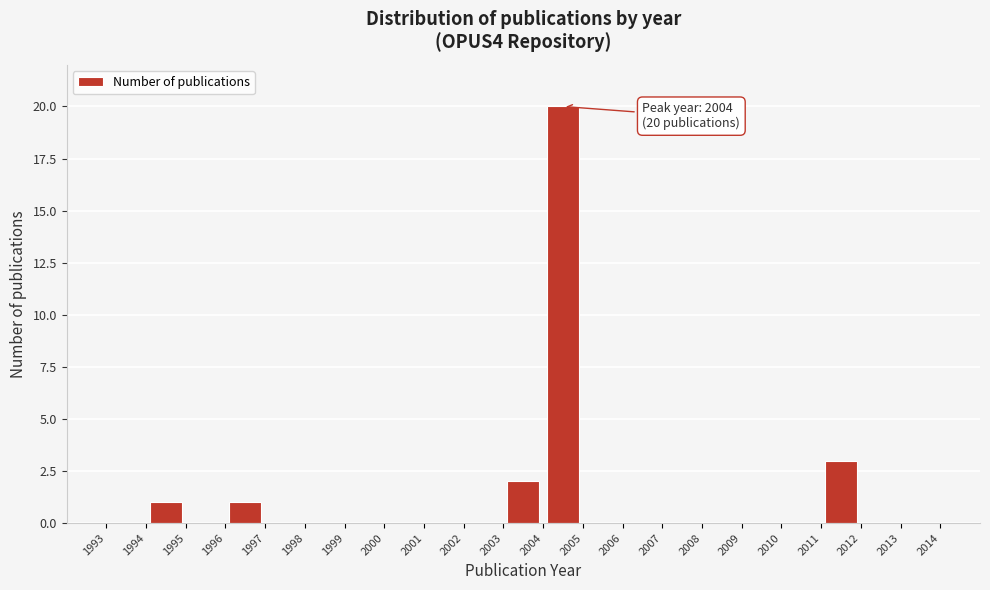

Which range on the x-axis has the tallest bar?

2004 to 2005